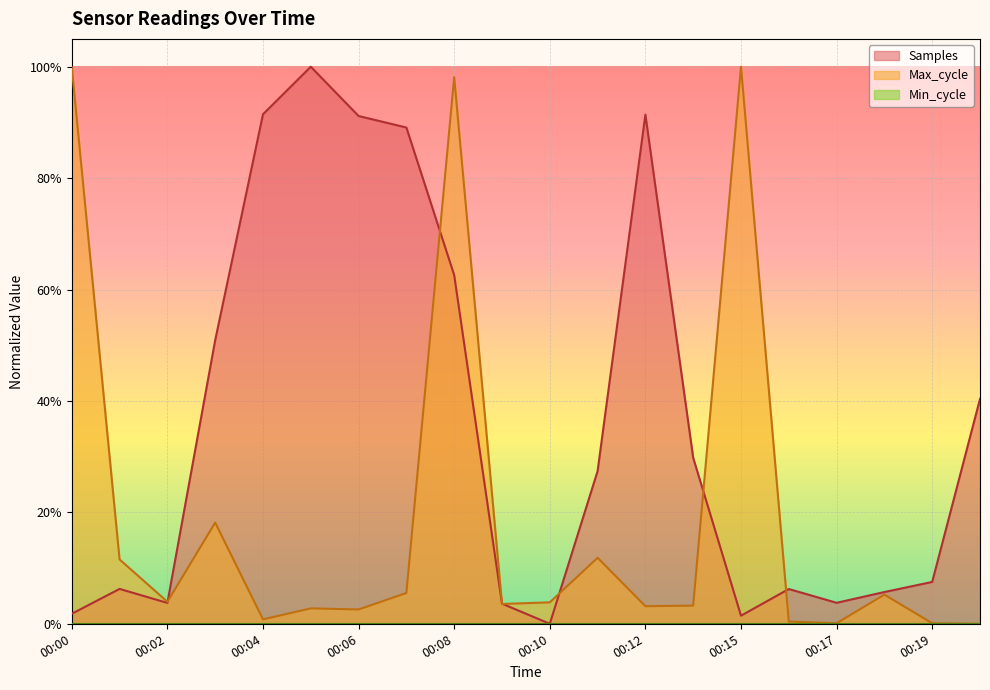

Where is the first local minimum for Max_cycle?

00:02